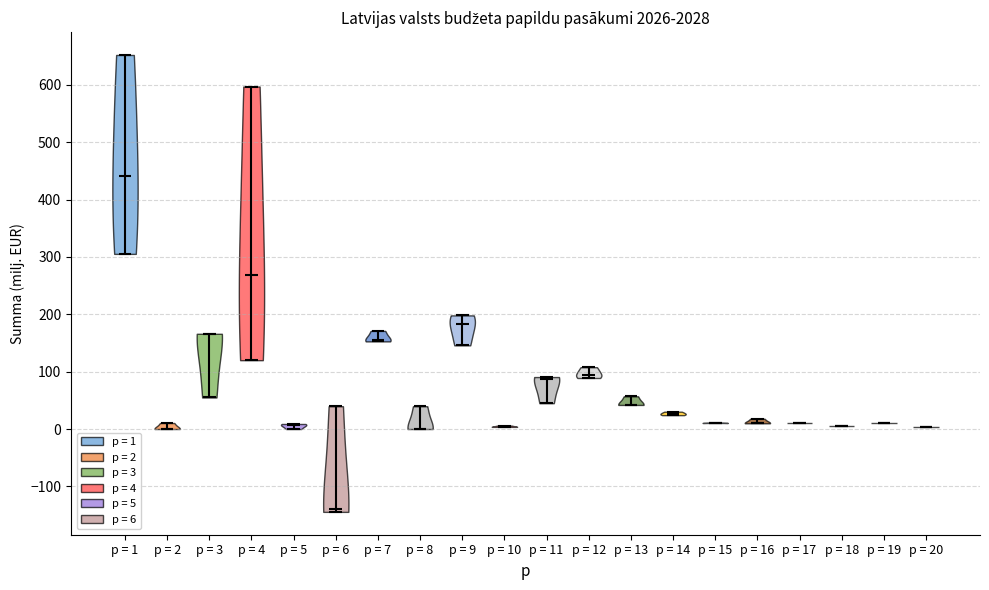

Which violin has the lowest median line?

p = 6